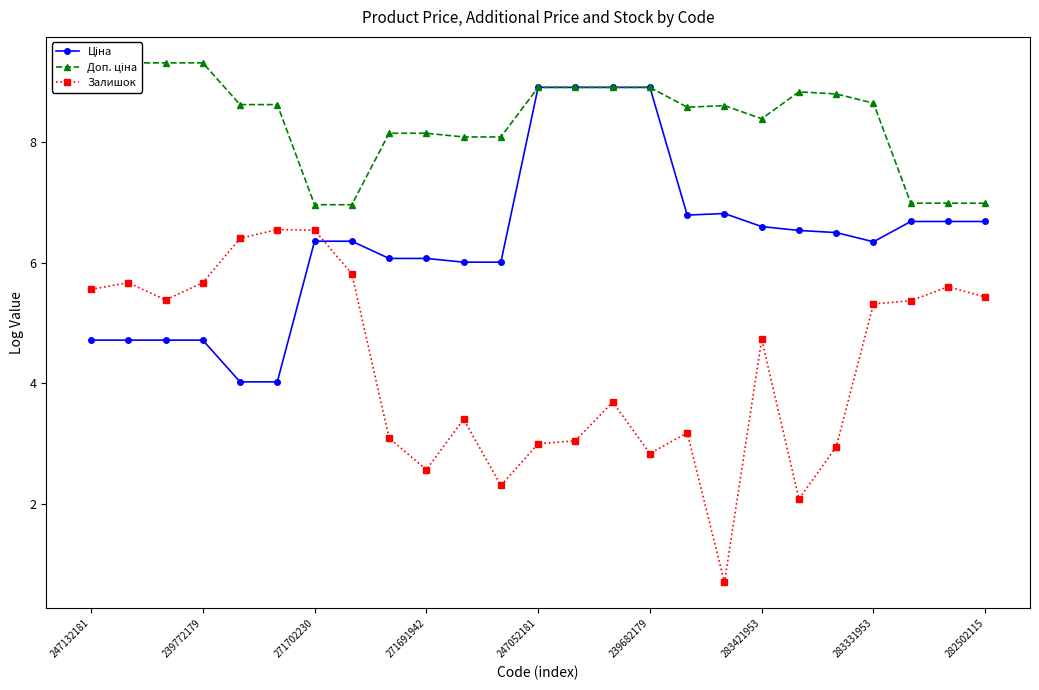

Is this an area chart (filled region under the line)?

No